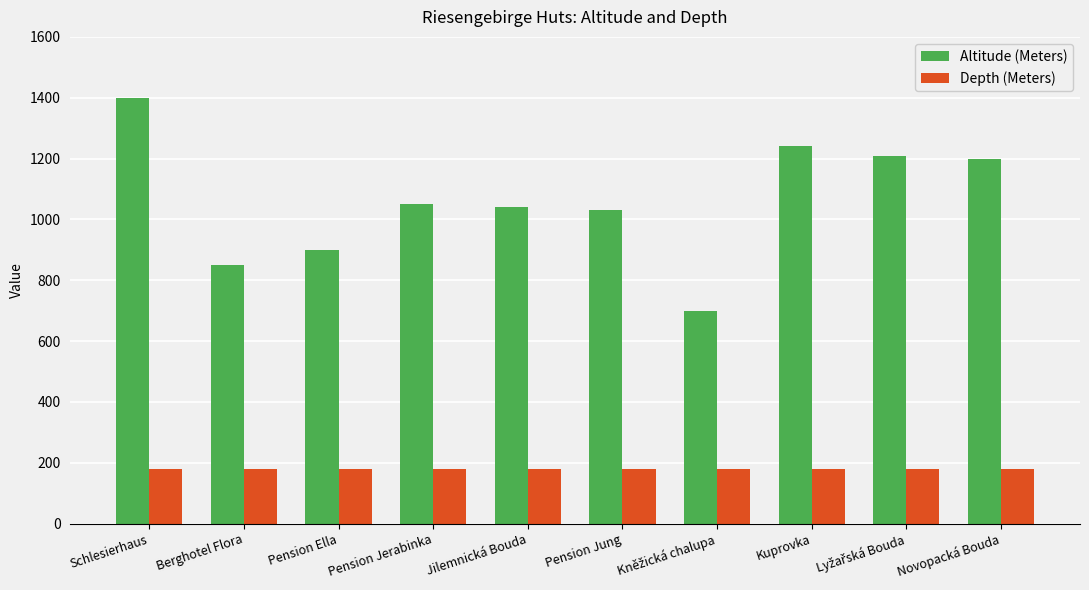

Rank the series at Pension Jerabinka from lowest to highest value.

Depth (Meters), Altitude (Meters)